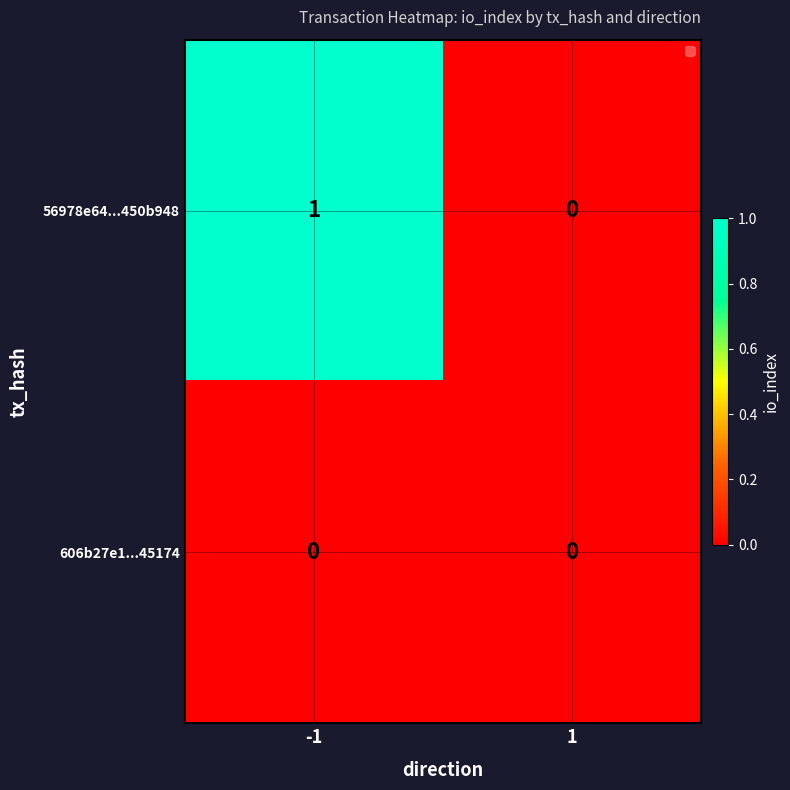

The 56978e64...450b948 series shows 2 at -1. True or false?

False